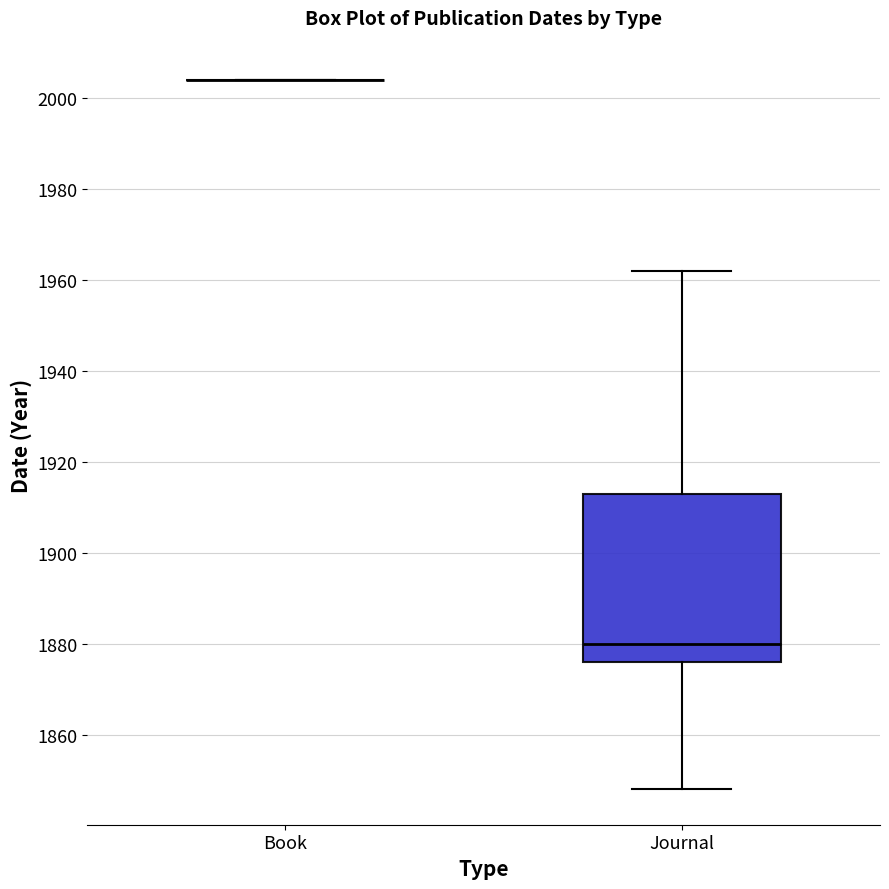

Which box is the tallest, from its lower edge to its upper edge?

Journal